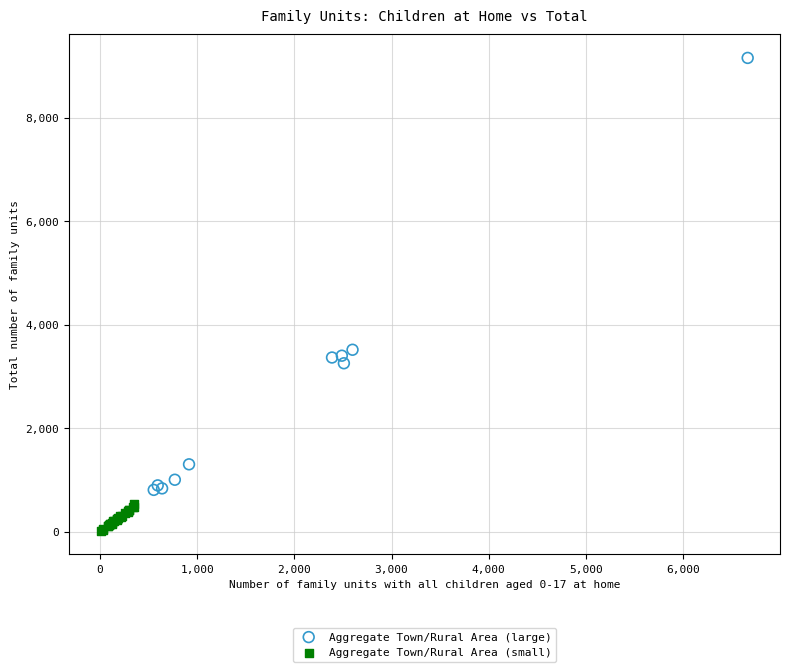

What are all the series names shown in the legend?

Aggregate Town/Rural Area (large), Aggregate Town/Rural Area (small)